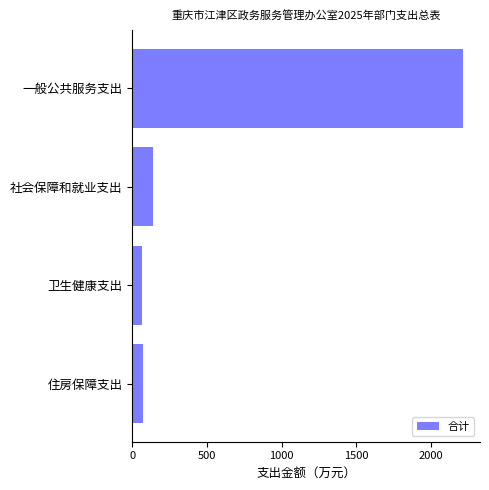

Where is the data nearest to the value 1142?

社会保障和就业支出